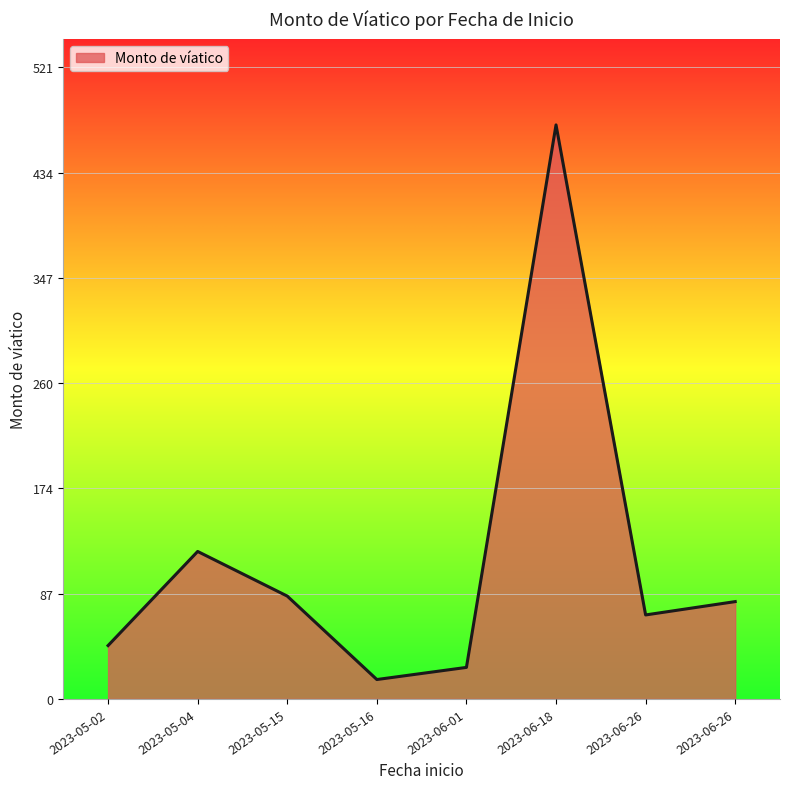

What is the difference between the second highest and second lowest values?

95.6